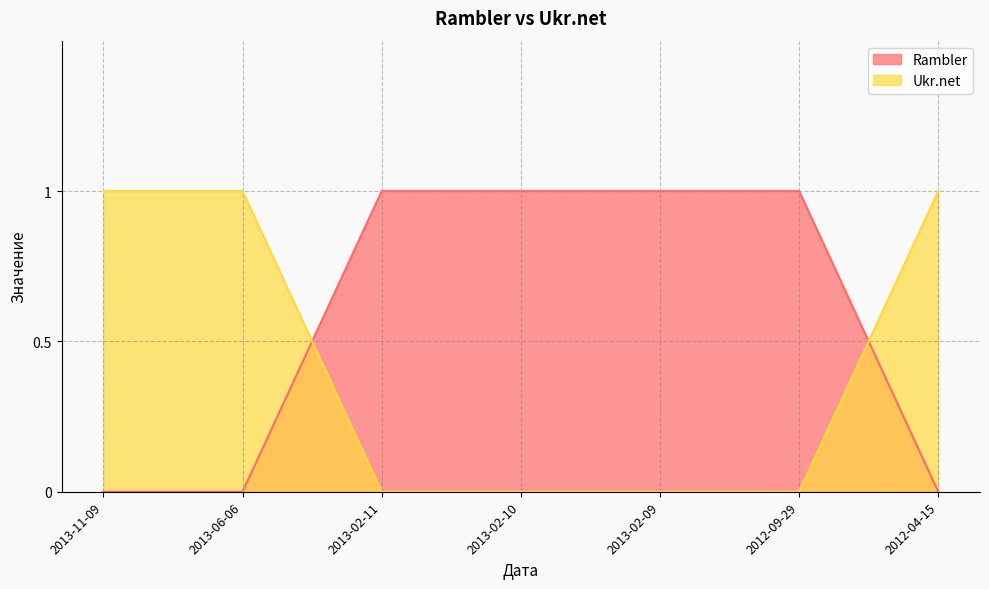

True or false: Ukr.net has more than 0 interior local peaks.

False